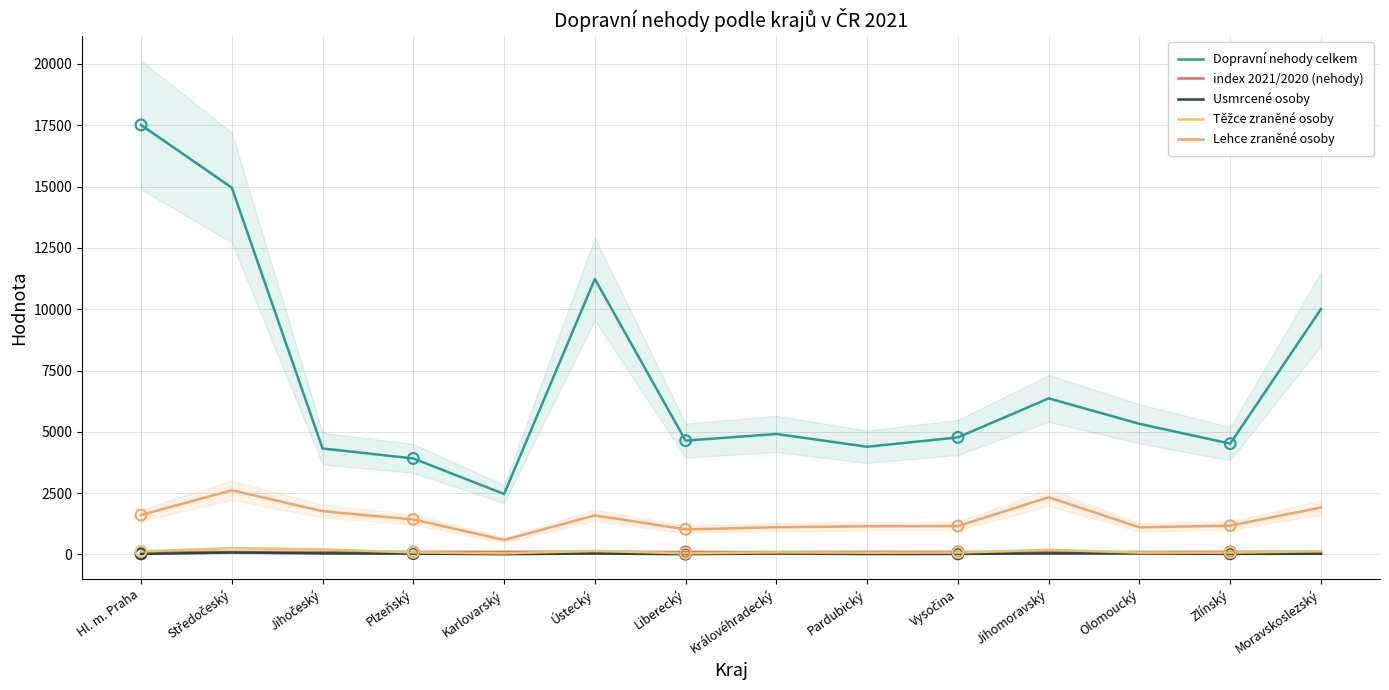

Which series contains the highest Y value?

Dopravní nehody celkem